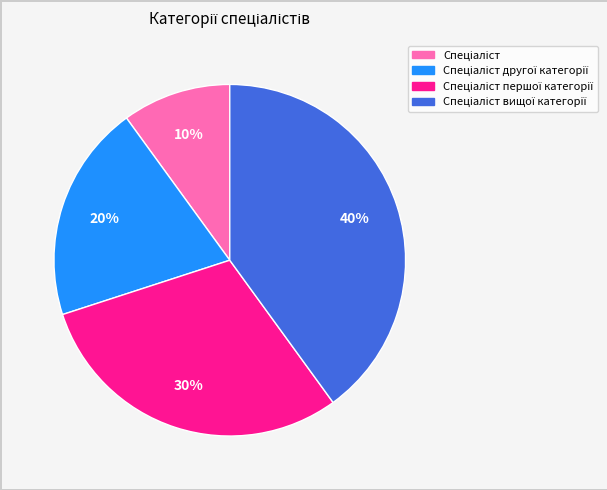

Does any single category account for the majority?

No